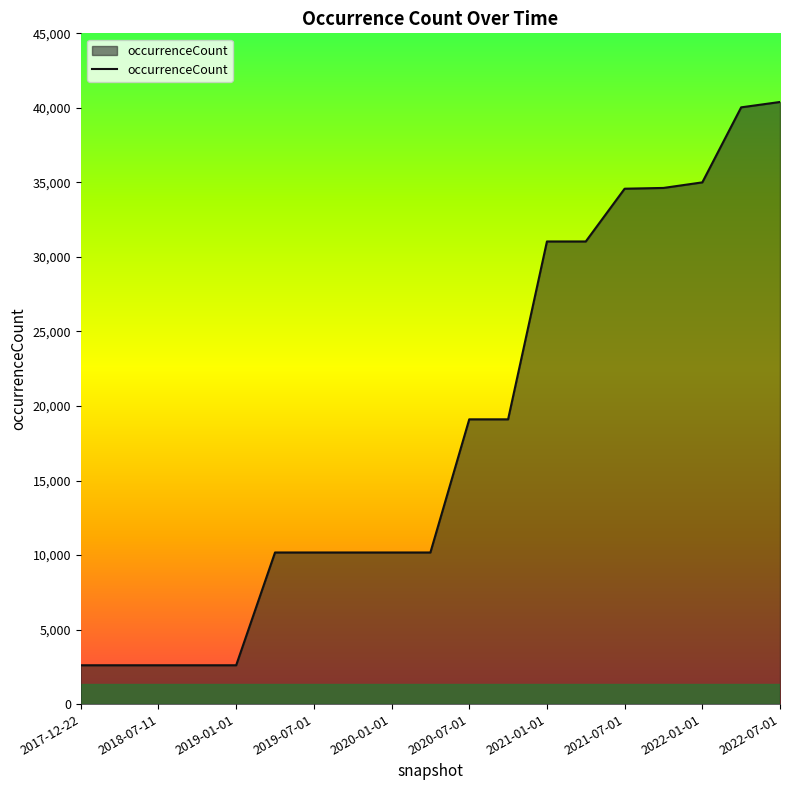

What is the greatest value displayed?

40395